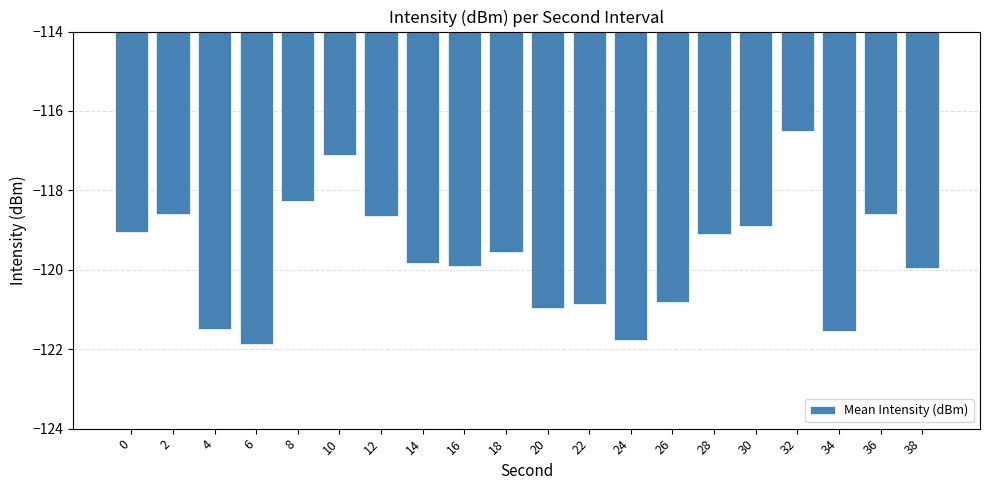

At which label does the data first exceed -119?

2